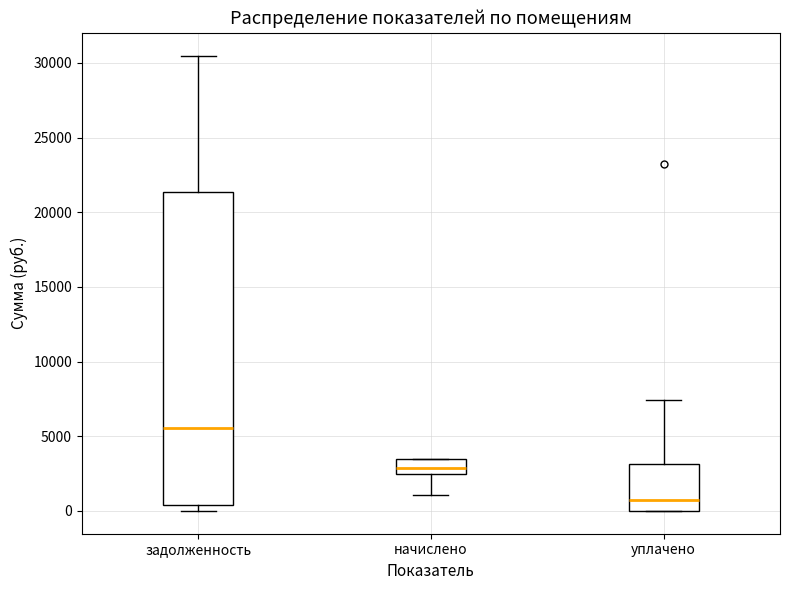

Where is the upper edge of the box for задолженность on the y-axis? The values are not printed on the chart, so give them approximately, as read against the axis.

21500